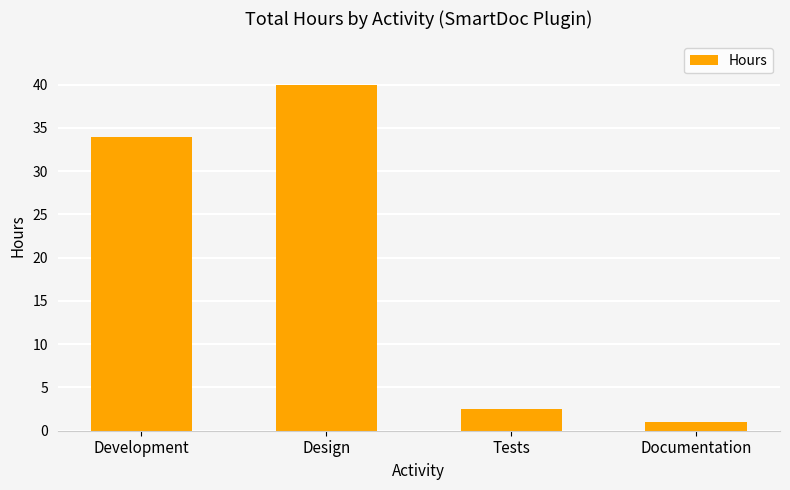

What is the minimum value shown in the chart?

1.0